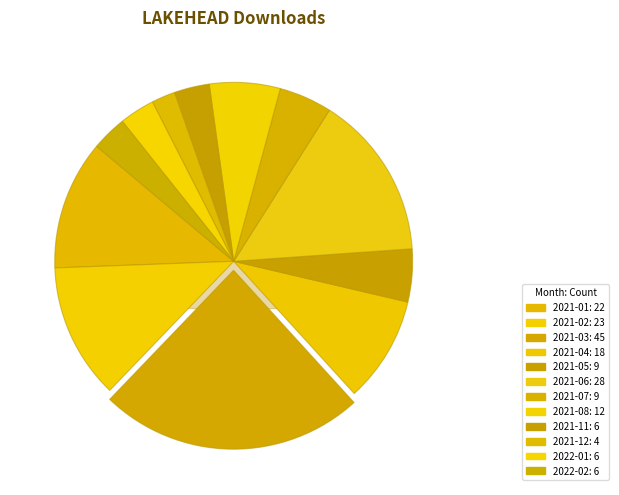

Does 2022-01 represent more than half of the total?

No